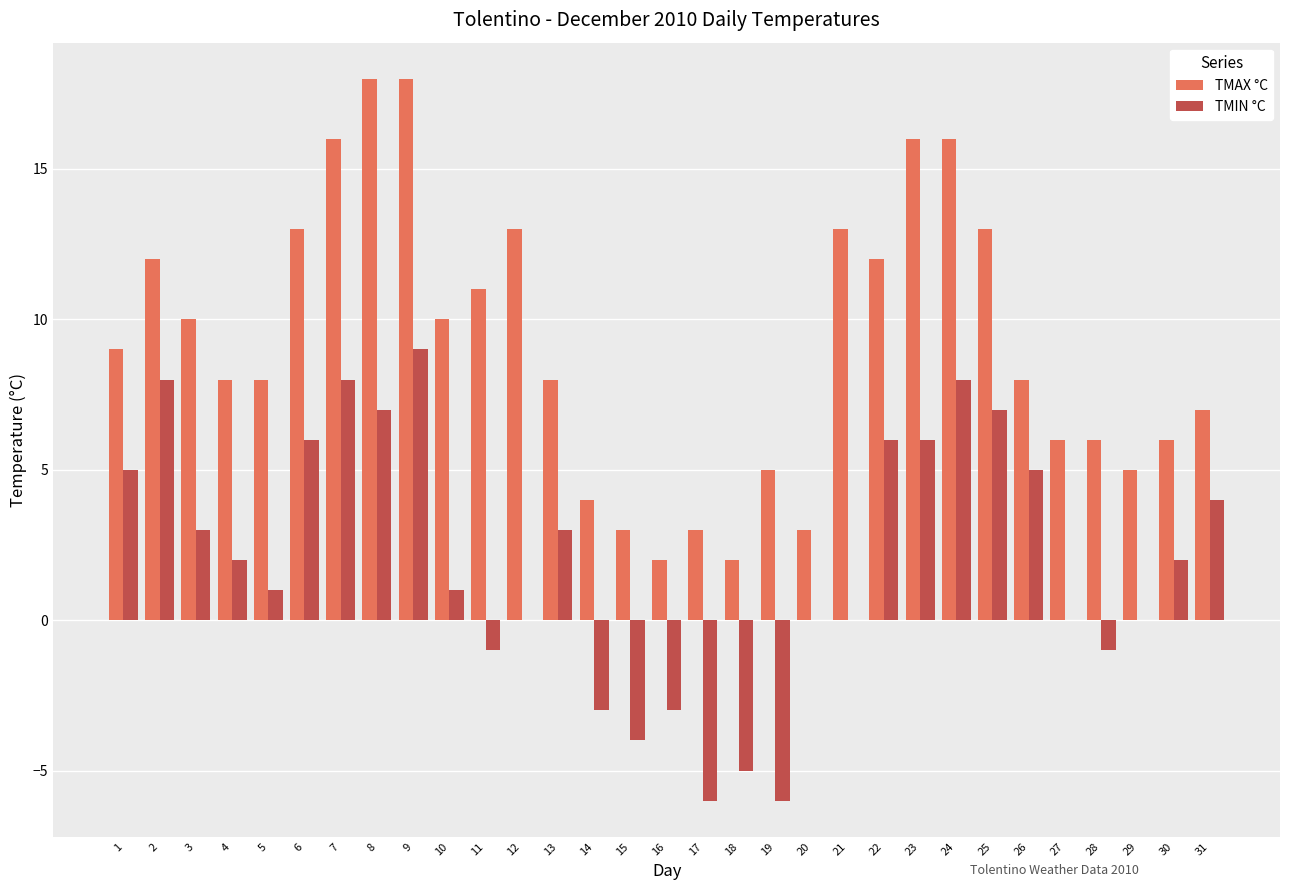

Reading left to right, transcribe all the data shown in this chart.

TMAX °C: 1=9	2=12	3=10	4=8	5=8	6=13	7=16	8=18	9=18	10=10	11=11	12=13	13=8	14=4	15=3	16=2	17=3	18=2	19=5	20=3	21=13	22=12	23=16	24=16	25=13	26=8	27=6	28=6	29=5	30=6	31=7
TMIN °C: 1=5	2=8	3=3	4=2	5=1	6=6	7=8	8=7	9=9	10=1	11=-1	12=0	13=3	14=-3	15=-4	16=-3	17=-6	18=-5	19=-6	20=0	21=0	22=6	23=6	24=8	25=7	26=5	27=0	28=-1	29=0	30=2	31=4